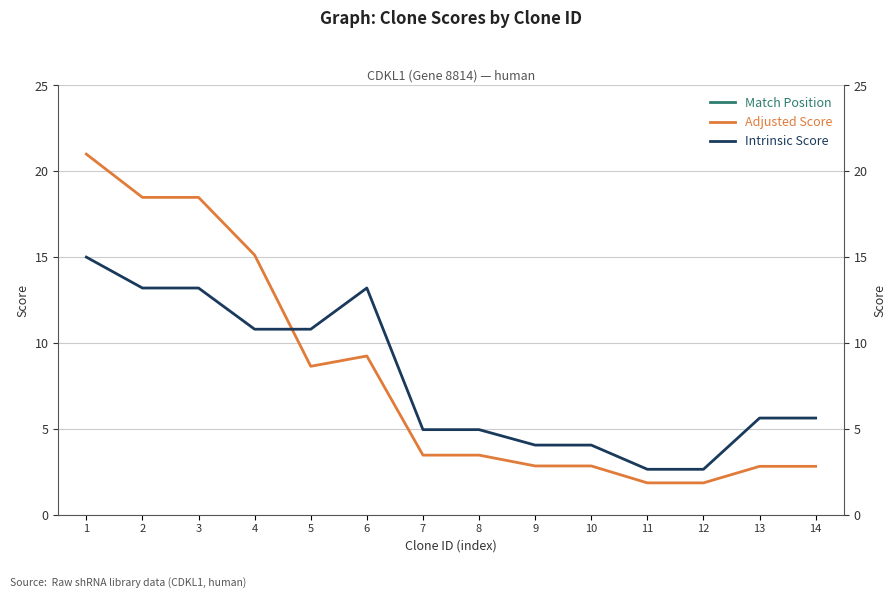

Which has a higher value, 4 or 13?

4